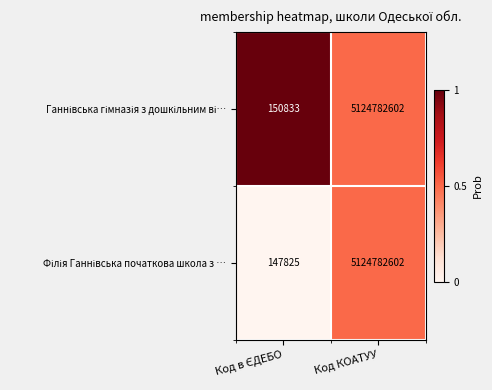

Which label corresponds to the largest value in the chart?

Код КОАТУУ